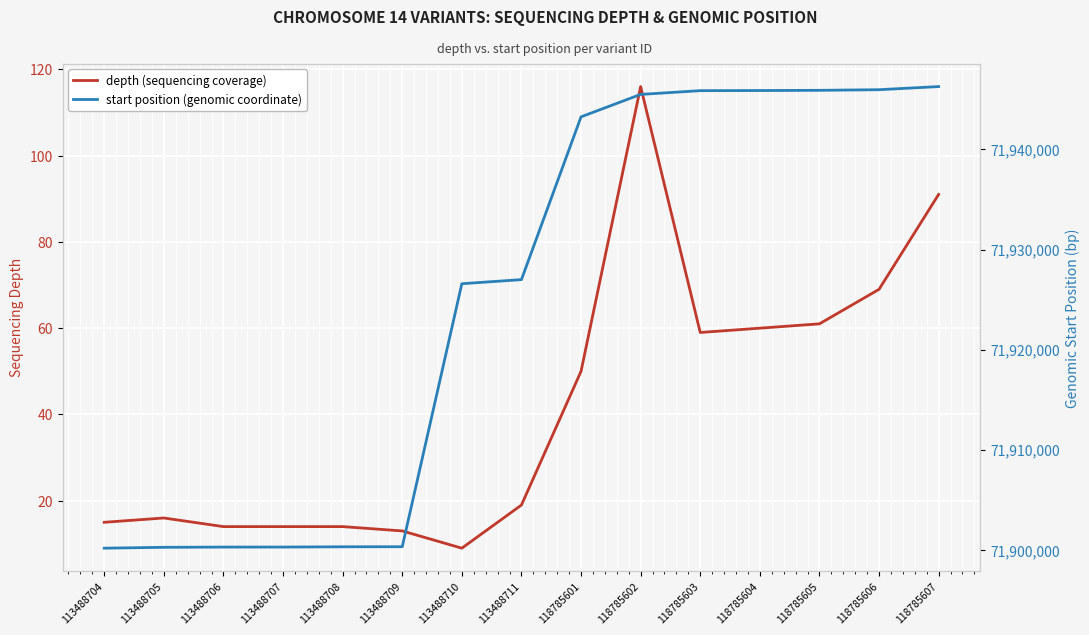

What is the difference between the second highest and minimum values in the depth (sequencing coverage) series?

82